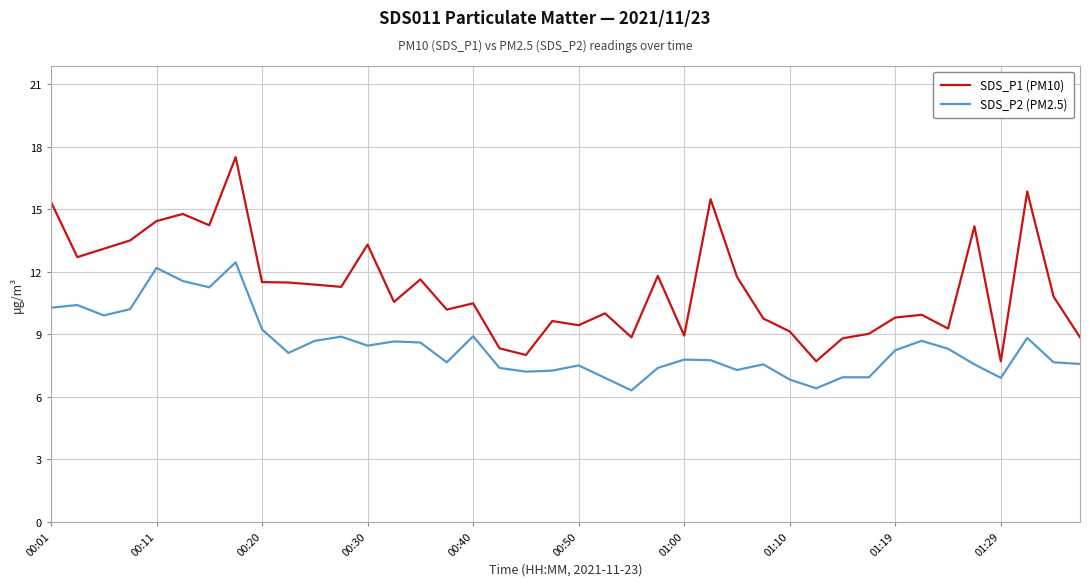

Rank the series by their average value, from highest to lowest.

SDS_P1 (PM10), SDS_P2 (PM2.5)